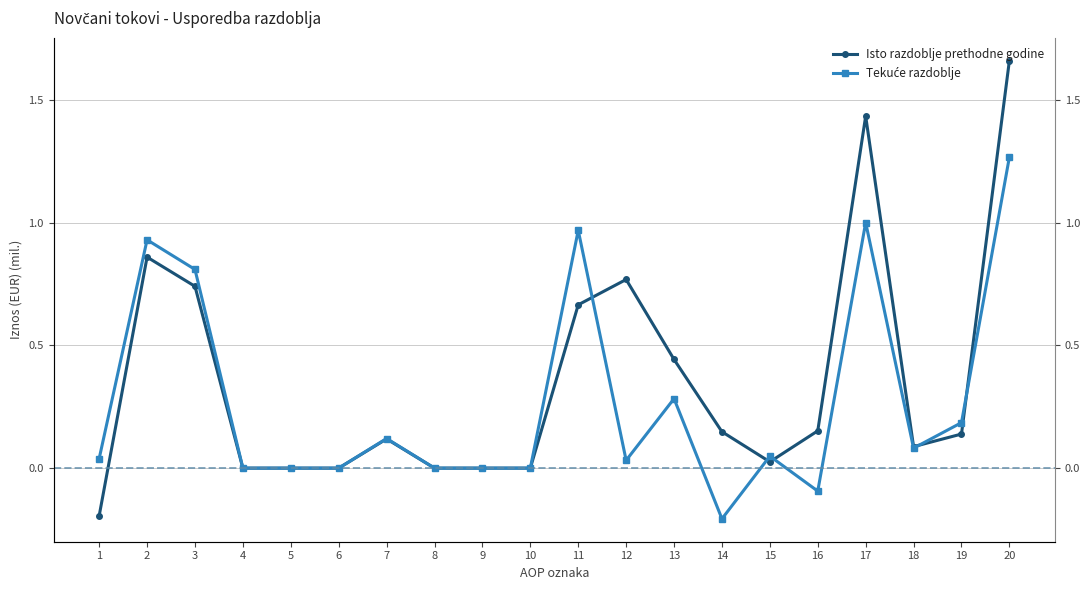

What are all the series names shown in the legend?

Isto razdoblje prethodne godine, Tekuće razdoblje